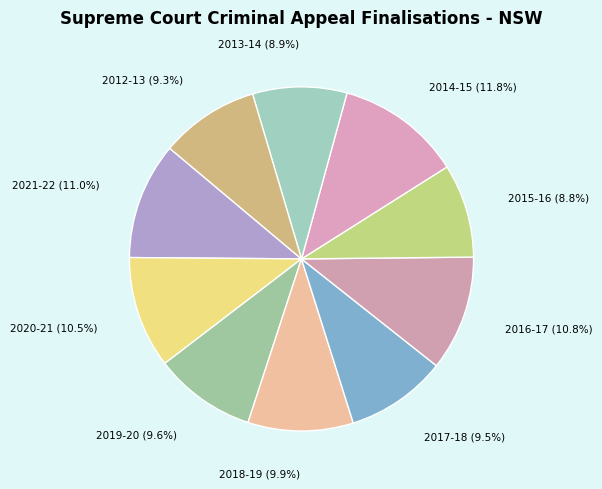

What is the ratio of the value at 2013-14 to the value at 2018-19?

0.9